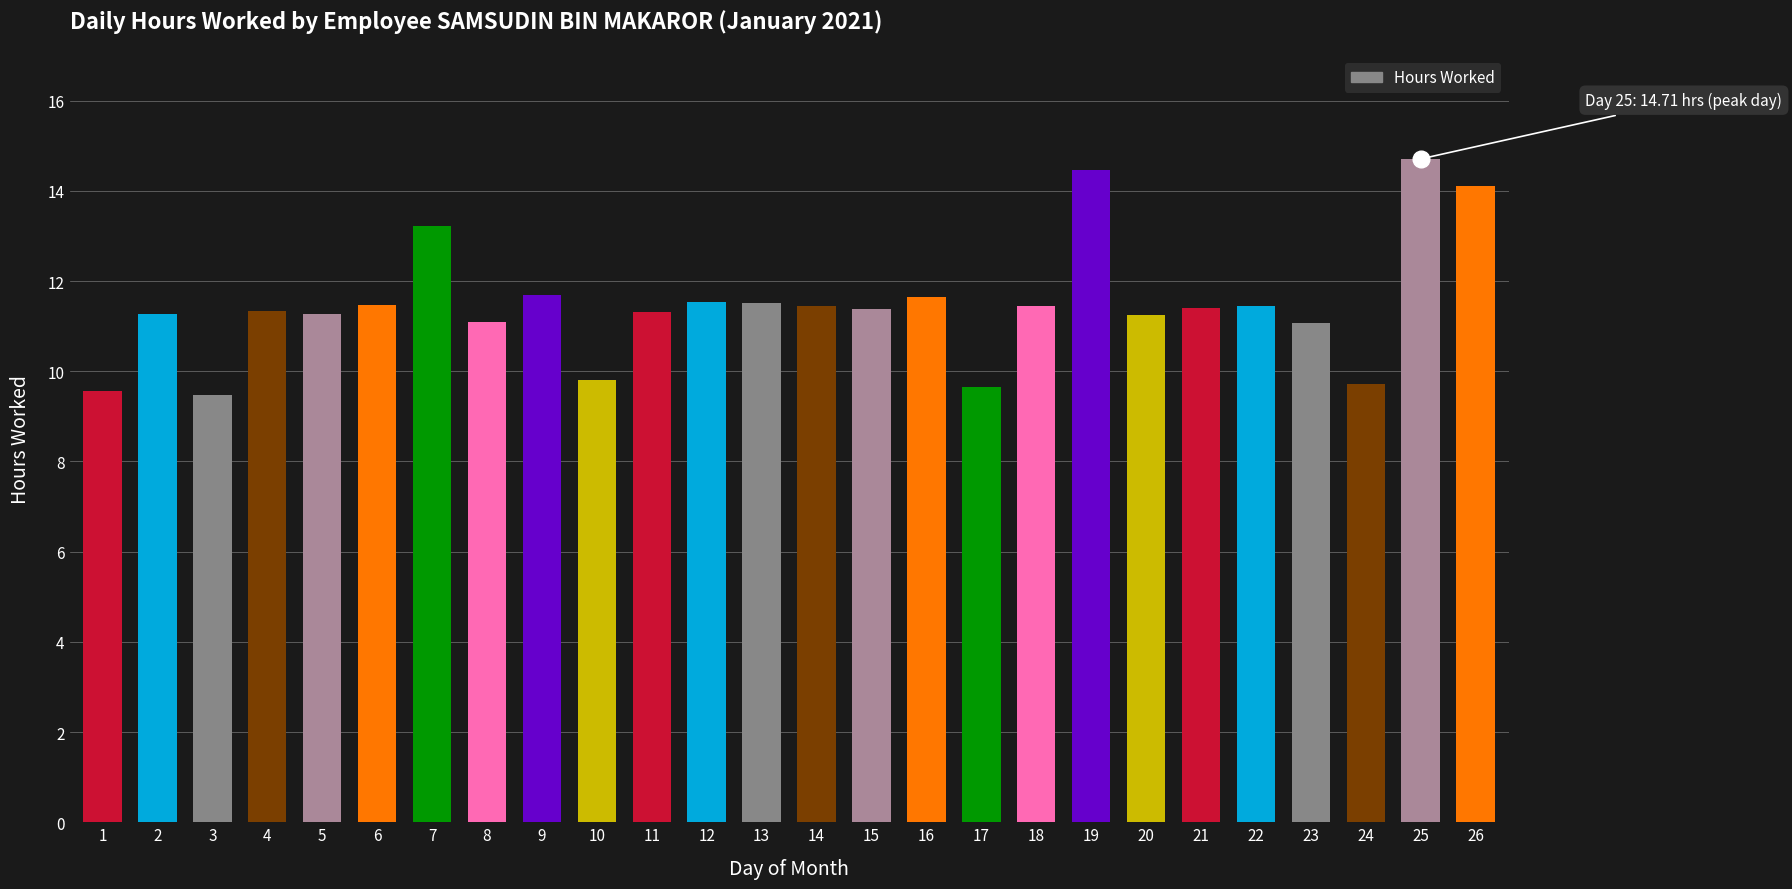

What is the sum of the values at 24 and 18?

21.2